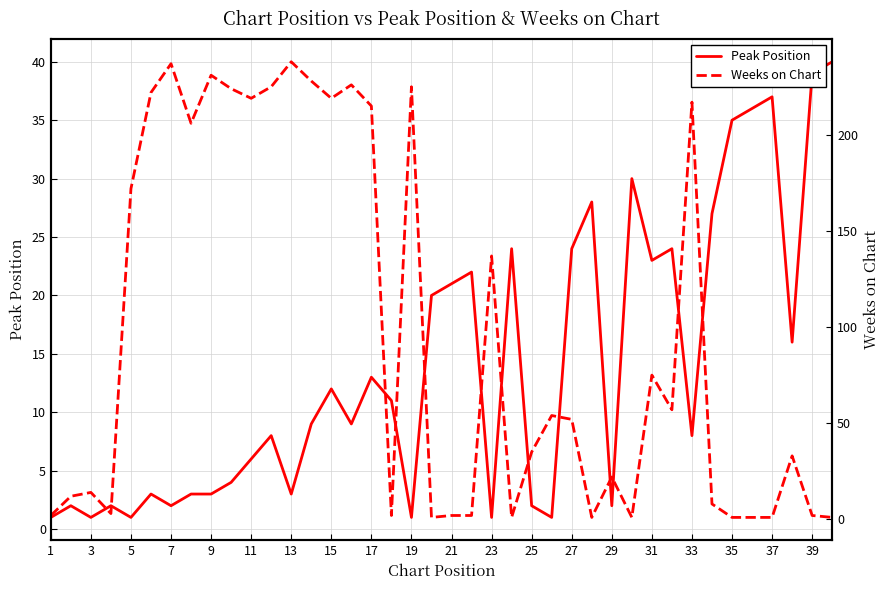

The Peak Position series shows 16 at 37. True or false?

False